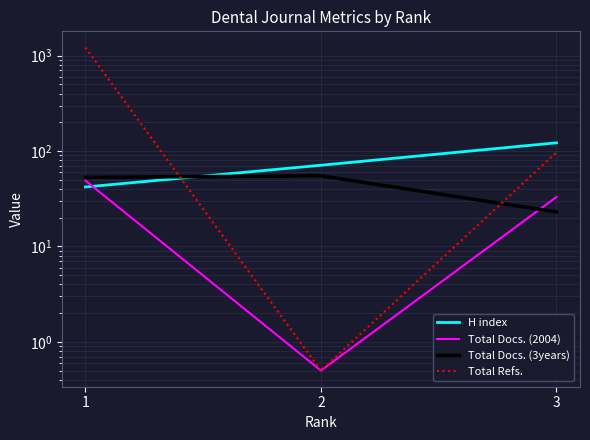

Which series has the widest spread of values?

Total Refs.